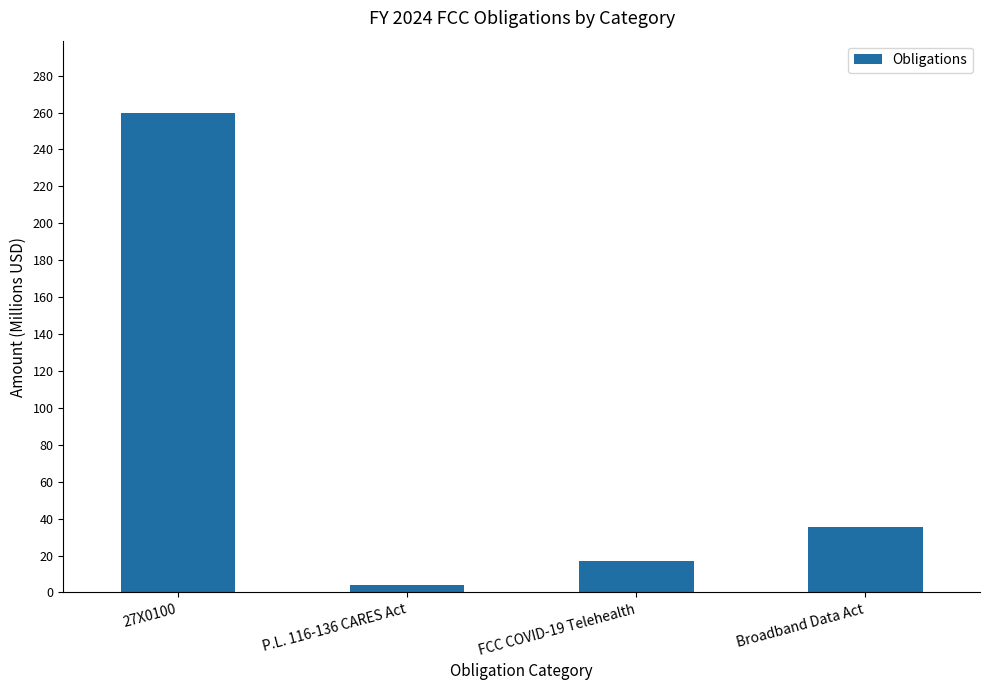

Are the bars horizontal?

No